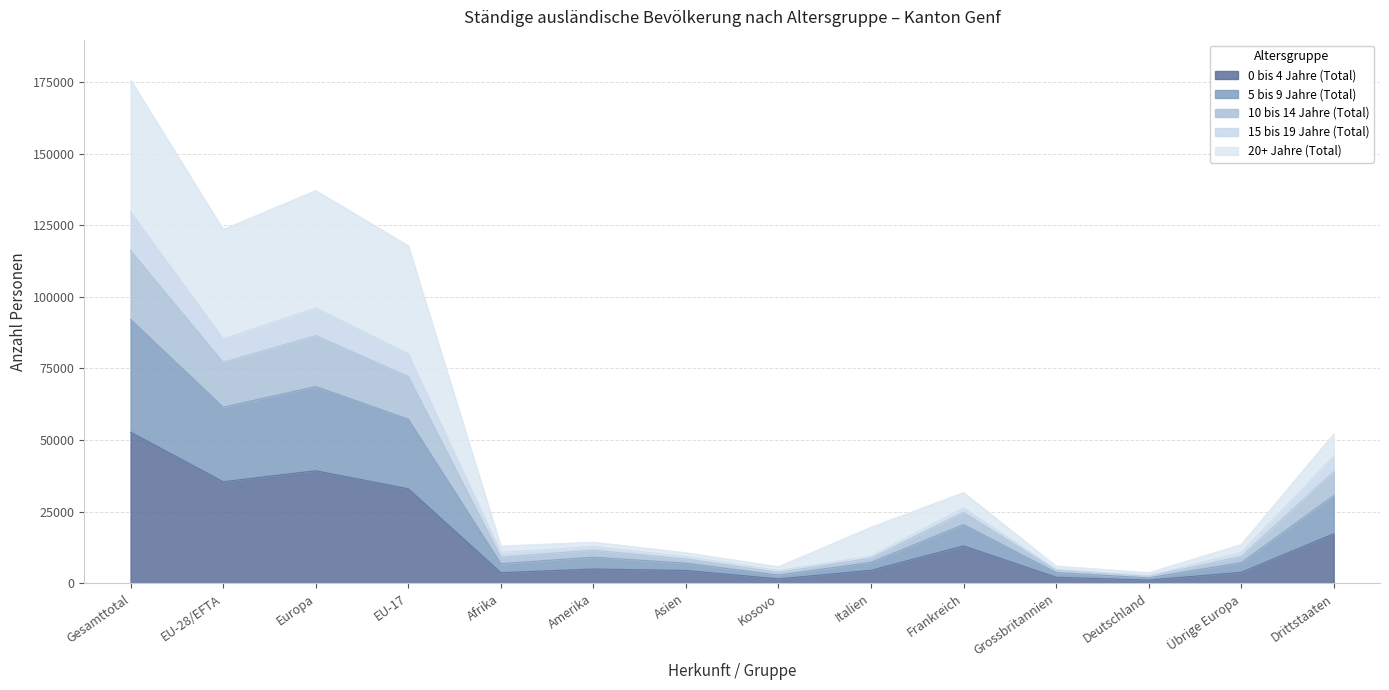

Which series has the largest total across all categories?

20+ Jahre (Total)